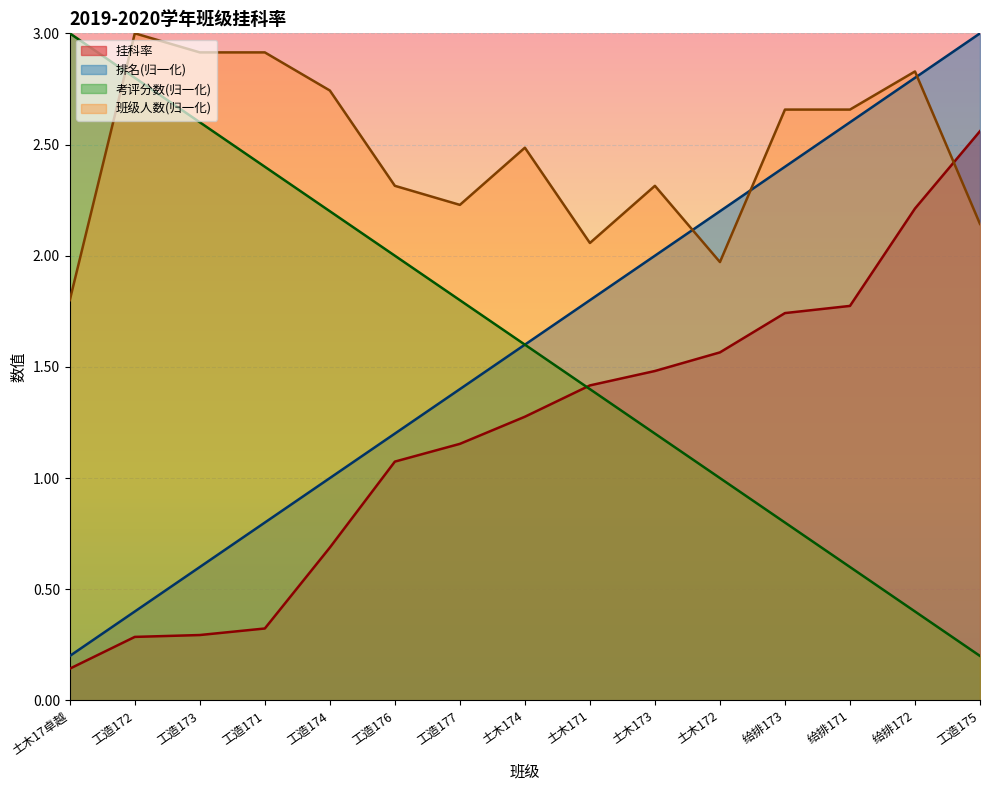

What is the minimum value for 挂科率?

0.1